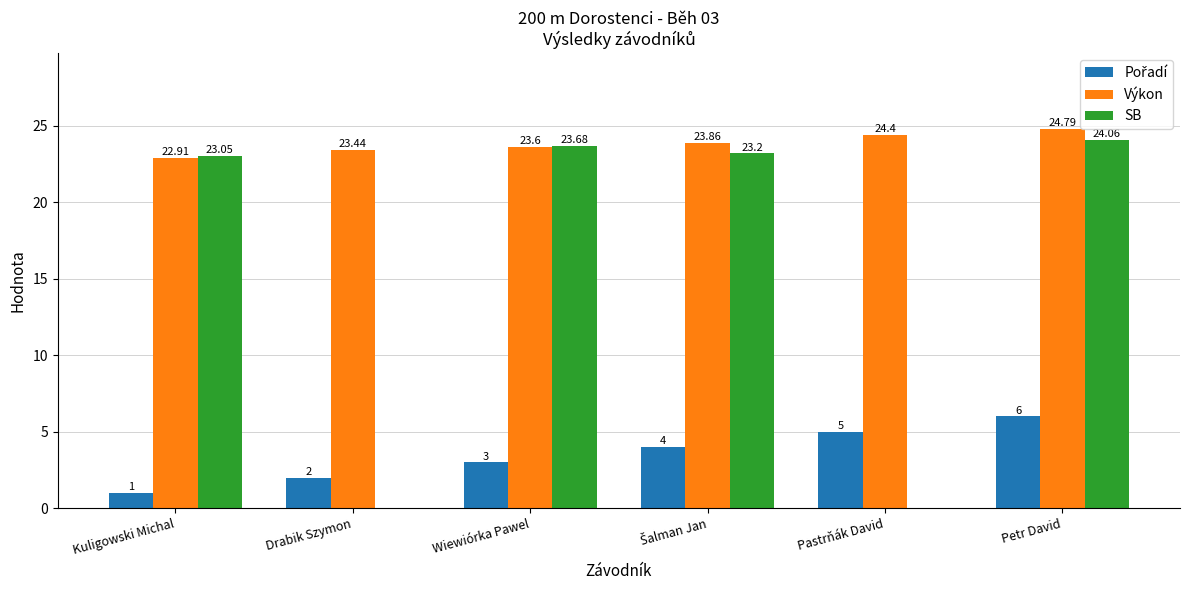

At which label does Výkon first exceed 23?

Drabik Szymon